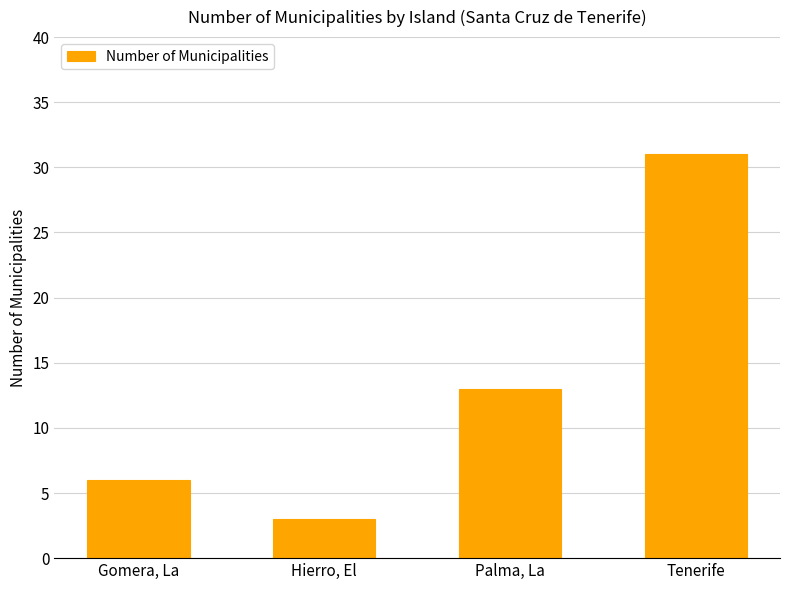

Rank the categories by value from highest to lowest.

Tenerife, Palma, La, Gomera, La, Hierro, El